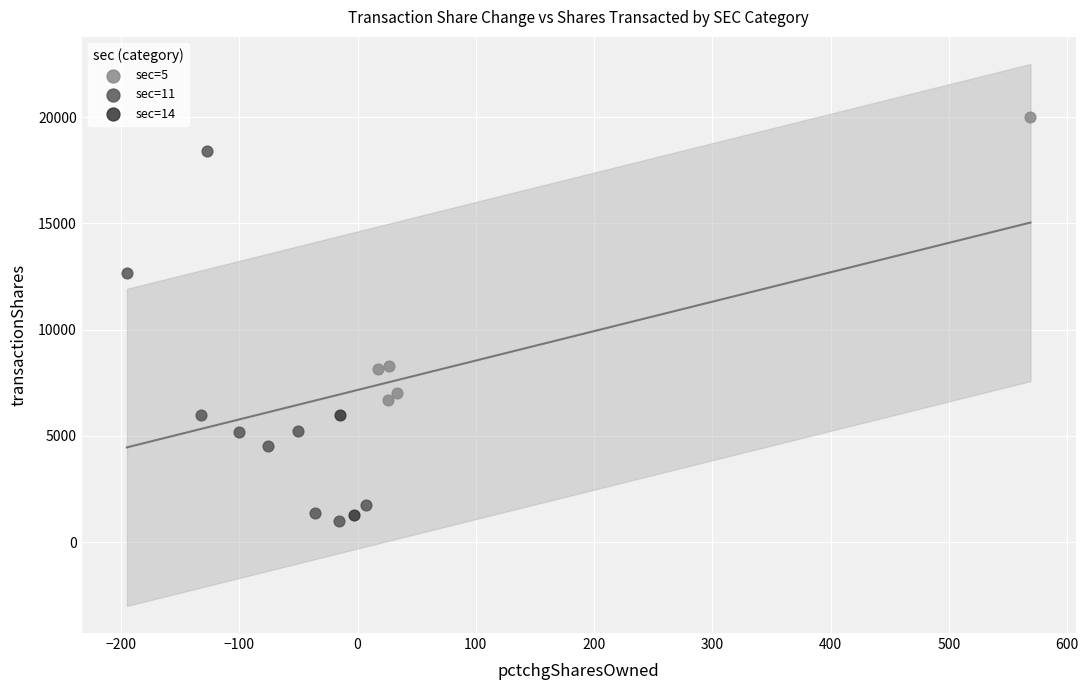

Which series reaches the minimum Y coordinate?

sec=11